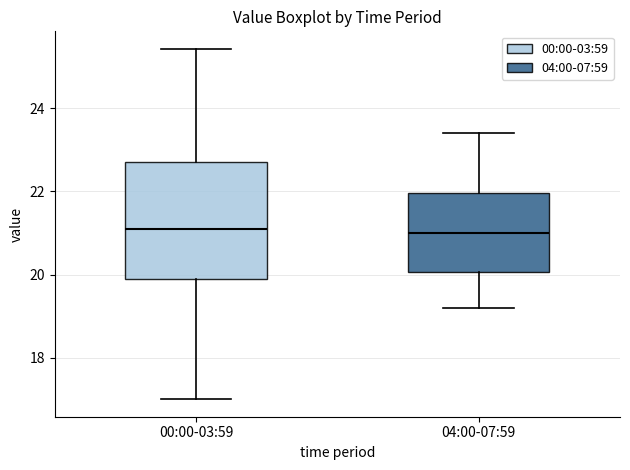

Comparing the boxes themselves (not the whiskers), which one is the tallest?

00:00-03:59